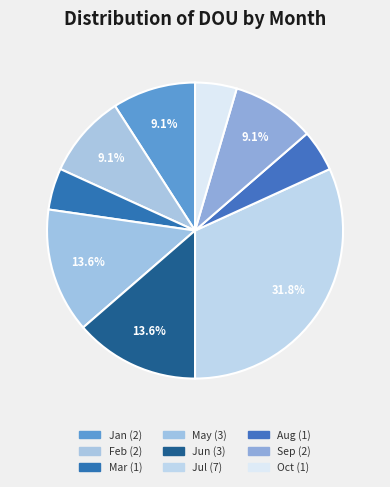

To the nearest percent, what is the difference between the Aug and Sep slice percentages?

5%